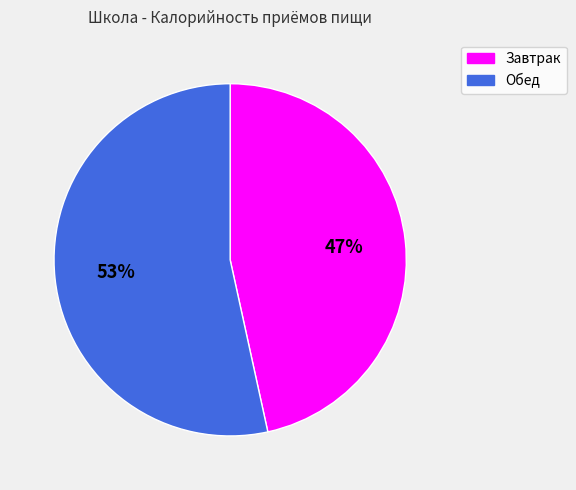

Count the number of slices in the pie.

2